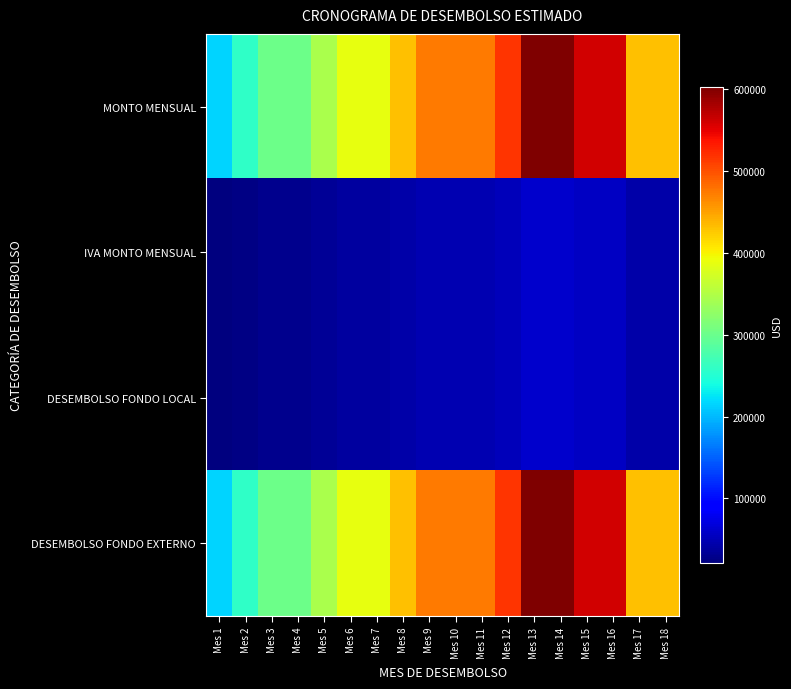

Reading left to right, extract all data points from this chart.

MONTO MENSUAL: Mes 1=215000	Mes 2=258000	Mes 3=301000	Mes 4=301000	Mes 5=344000	Mes 6=387000	Mes 7=387000	Mes 8=430000	Mes 9=473000	Mes 10=473000	Mes 11=473000	Mes 12=516000	Mes 13=602000	Mes 14=602000	Mes 15=559000	Mes 16=559000	Mes 17=430000	Mes 18=430000
IVA MONTO MENSUAL: Mes 1=21500	Mes 2=25800	Mes 3=30100	Mes 4=30100	Mes 5=34400	Mes 6=38700	Mes 7=38700	Mes 8=43000	Mes 9=47300	Mes 10=47300	Mes 11=47300	Mes 12=51600	Mes 13=60200	Mes 14=60200	Mes 15=55900	Mes 16=55900	Mes 17=43000	Mes 18=43000
DESEMBOLSO FONDO LOCAL: Mes 1=21500	Mes 2=25800	Mes 3=30100	Mes 4=30100	Mes 5=34400	Mes 6=38700	Mes 7=38700	Mes 8=43000	Mes 9=47300	Mes 10=47300	Mes 11=47300	Mes 12=51600	Mes 13=60200	Mes 14=60200	Mes 15=55900	Mes 16=55900	Mes 17=43000	Mes 18=43000
DESEMBOLSO FONDO EXTERNO: Mes 1=215000	Mes 2=258000	Mes 3=301000	Mes 4=301000	Mes 5=344000	Mes 6=387000	Mes 7=387000	Mes 8=430000	Mes 9=473000	Mes 10=473000	Mes 11=473000	Mes 12=516000	Mes 13=602000	Mes 14=602000	Mes 15=559000	Mes 16=559000	Mes 17=430000	Mes 18=430000